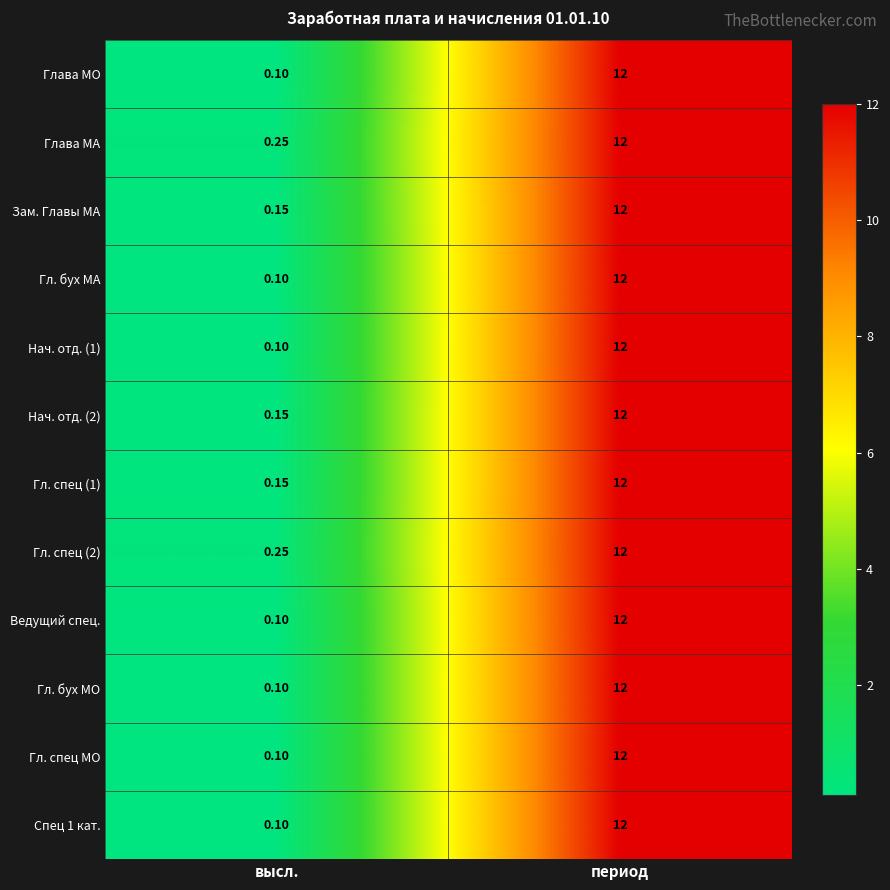

At which category is the sum across all series the highest?

период